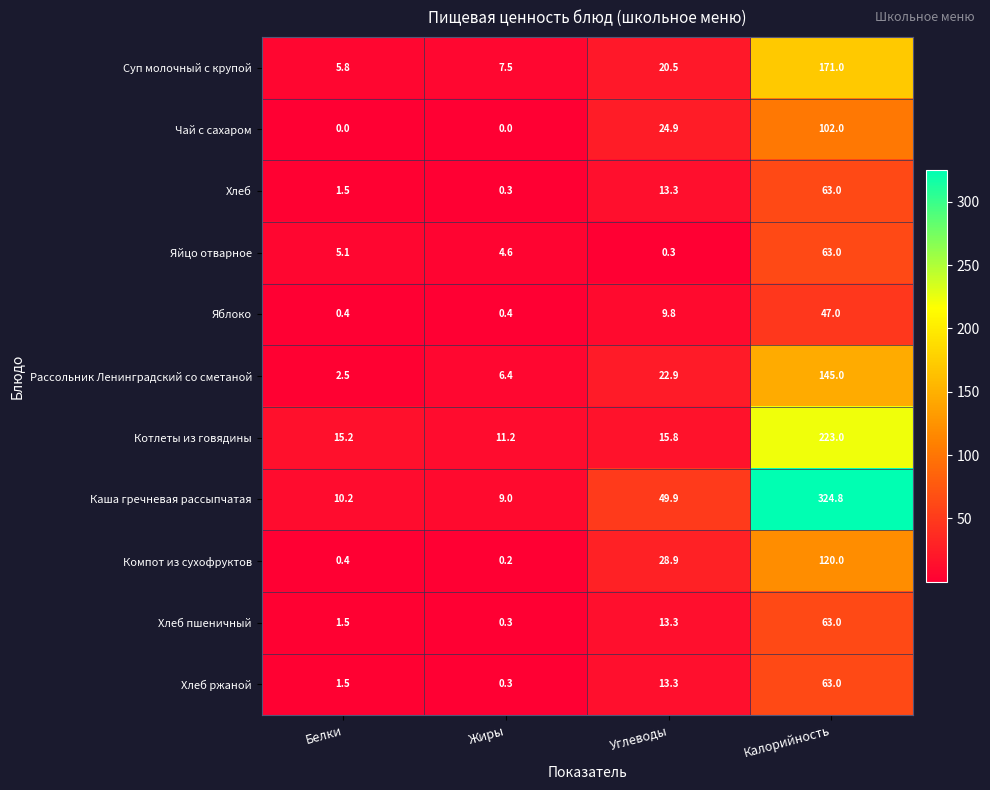

What is the spread (max minus min) of values at Белки?

15.2